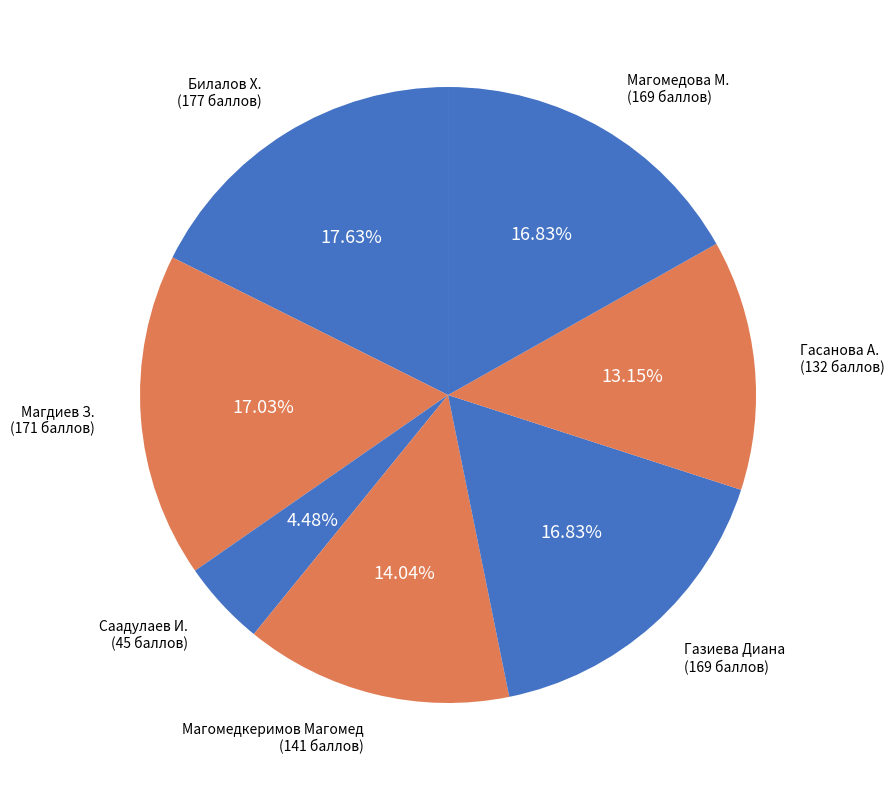

How many slices are in this pie chart?

7